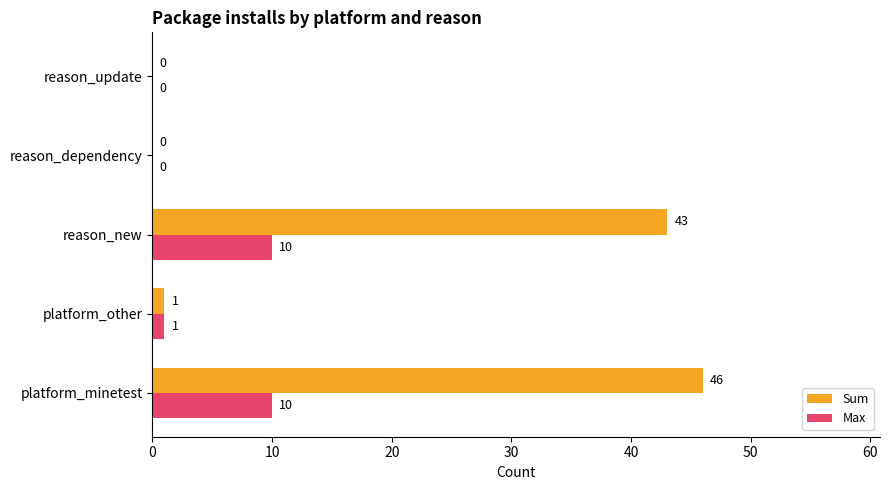

What is the maximum value shown in the chart?

46